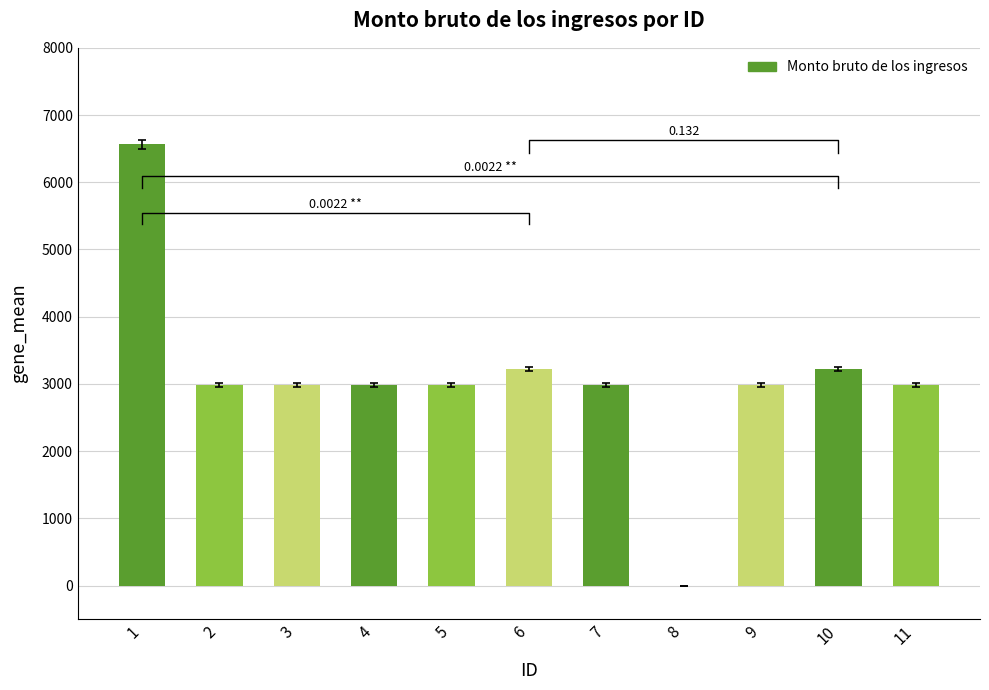

What is the maximum value shown in the chart?

6567.0